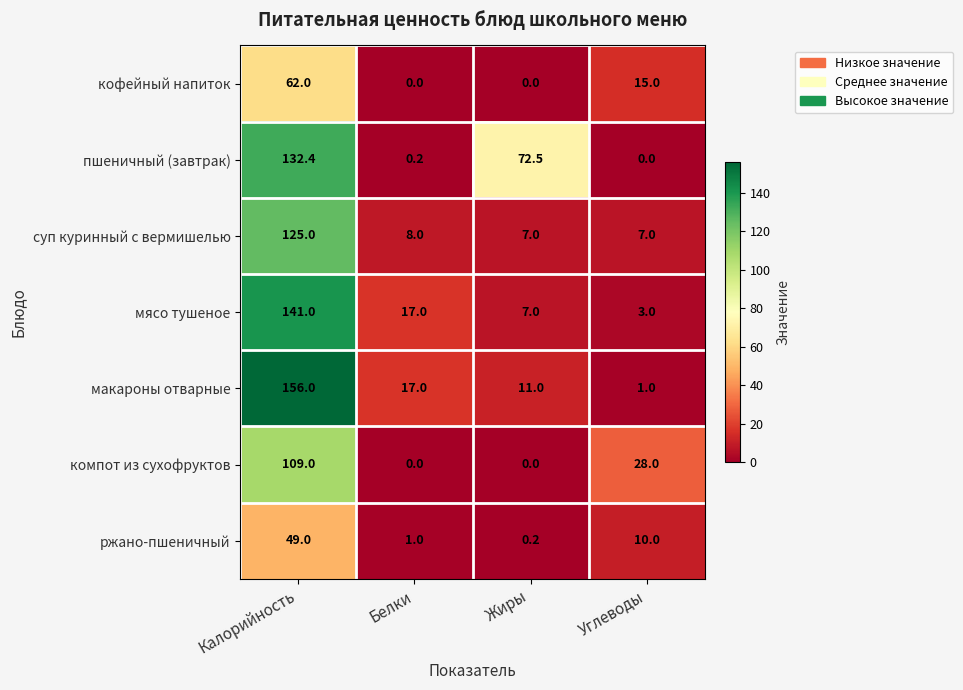

Where does the кофейный напиток series first go above 15?

Калорийность